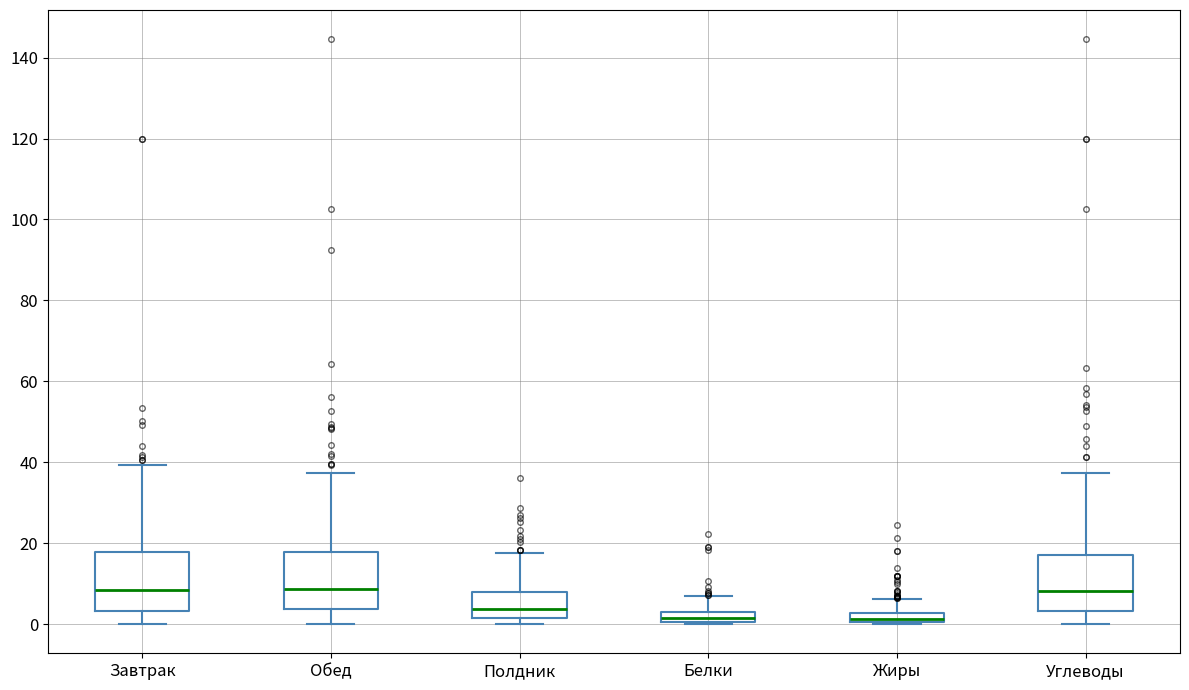

Where is the upper edge of the box for Жиры on the y-axis? The values are not printed on the chart, so give them approximately, as read against the axis.

2